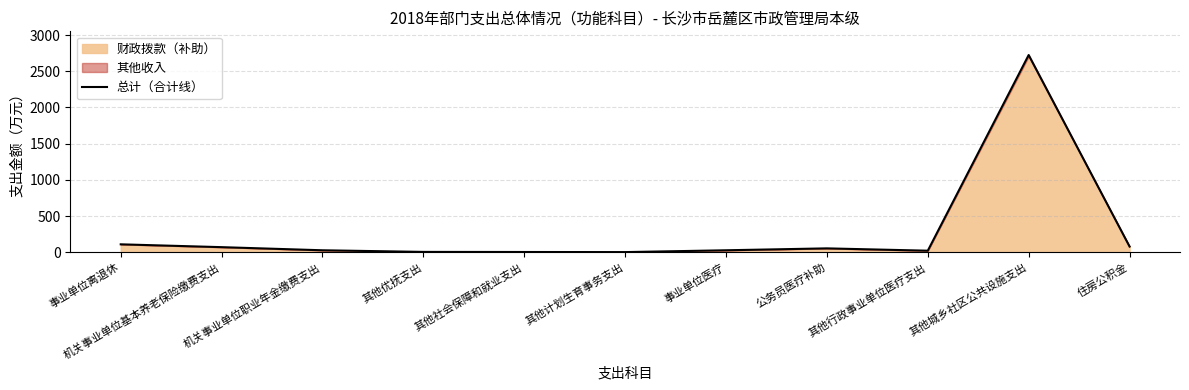

Reading right to left, list all the values displayed in this chart.

住房公积金=80.5	其他城乡社区公共设施支出=2724.0	其他行政事业单位医疗支出=23.0	公务员医疗补助=55.1	事业单位医疗=28.7	其他计划生育事务支出=3.6	其他社会保障和就业支出=5.0	其他优抚支出=6.3	机关事业单位职业年金缴费支出=28.7	机关事业单位基本养老保险缴费支出=71.8	事业单位离退休=110.9